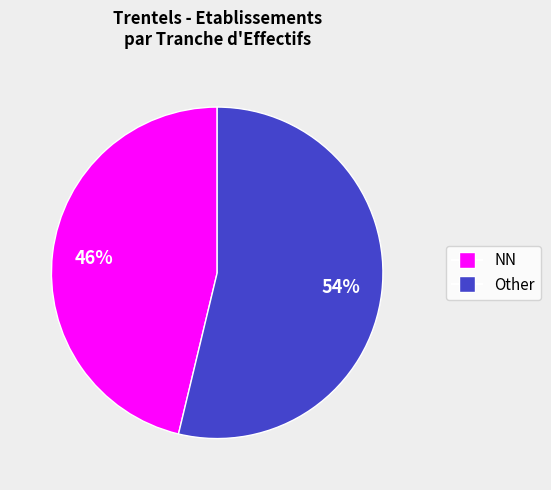

To the nearest percent, what is the average slice percentage?

50%